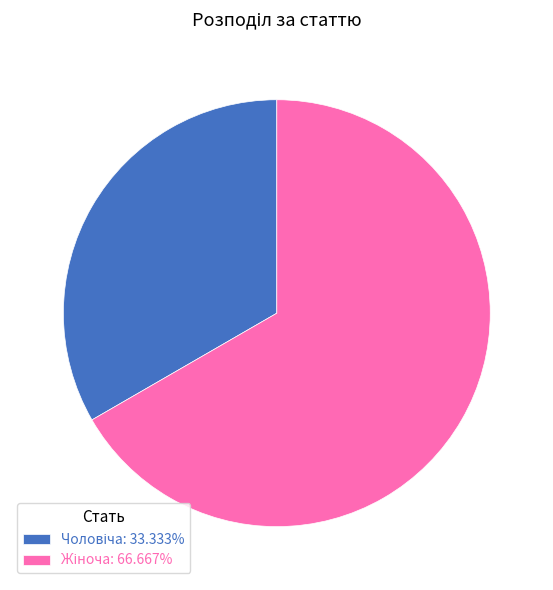

Is there a majority slice in this chart?

Yes